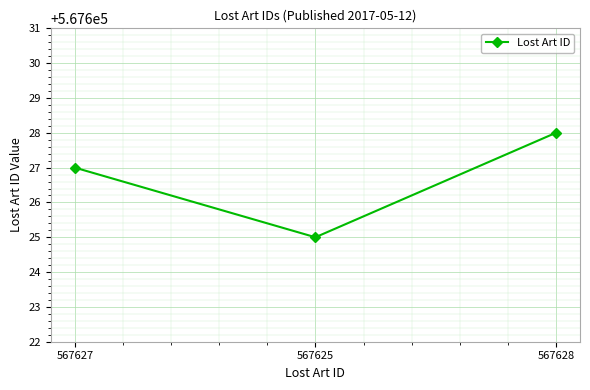

Reading right to left, what are all the values shown in this chart?

567628=567628	567625=567625	567627=567627